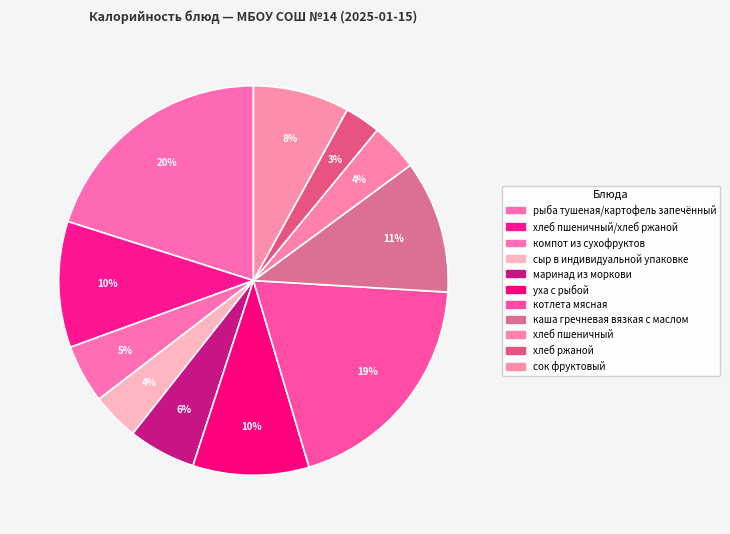

What percentage is the сок фруктовый slice, to the nearest percent?

8%